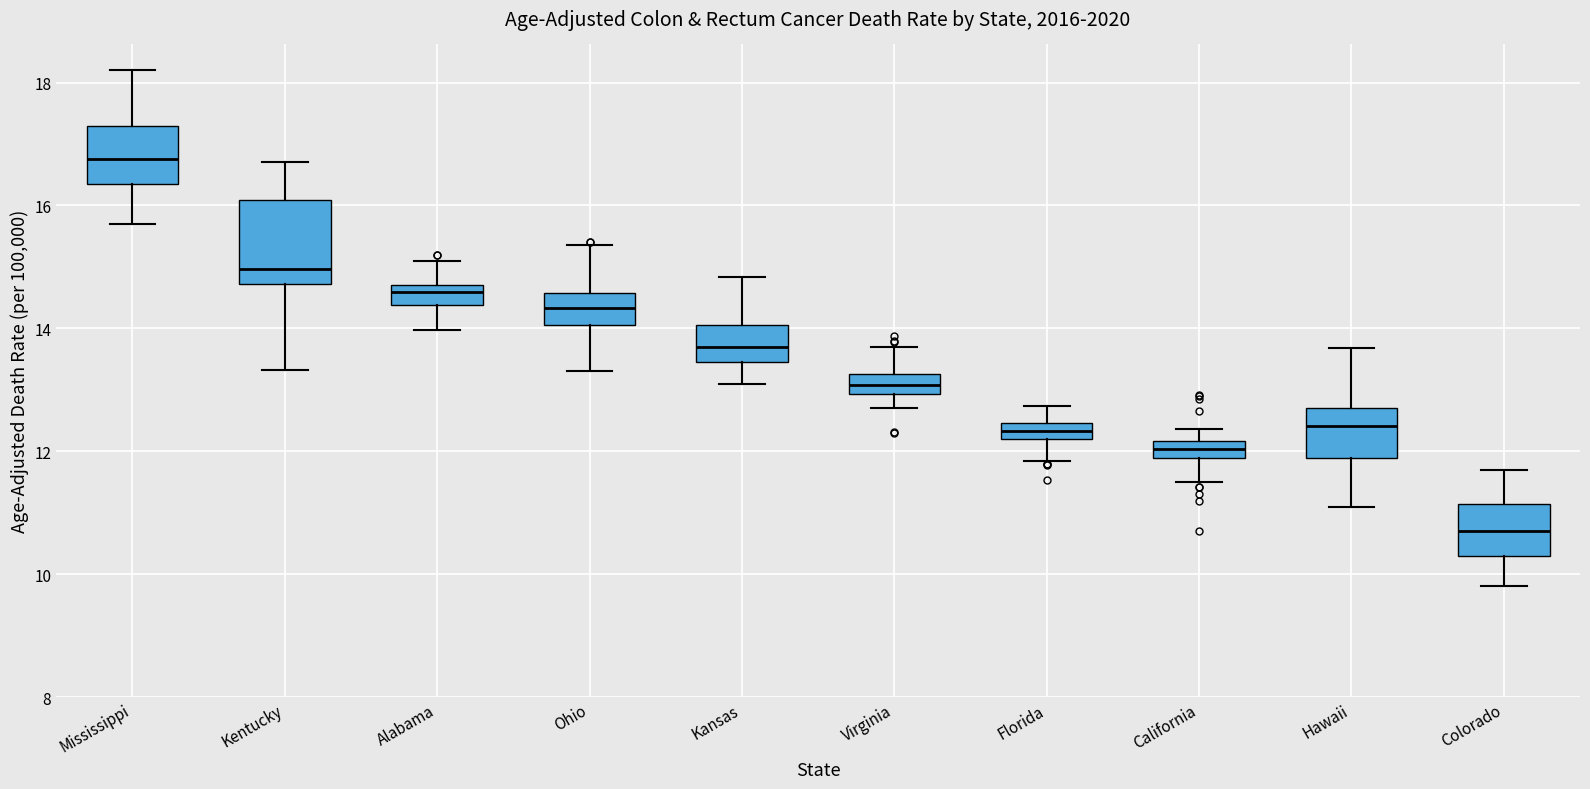

Where is the upper edge of the box for Ohio on the y-axis? The values are not printed on the chart, so give them approximately, as read against the axis.

14.6